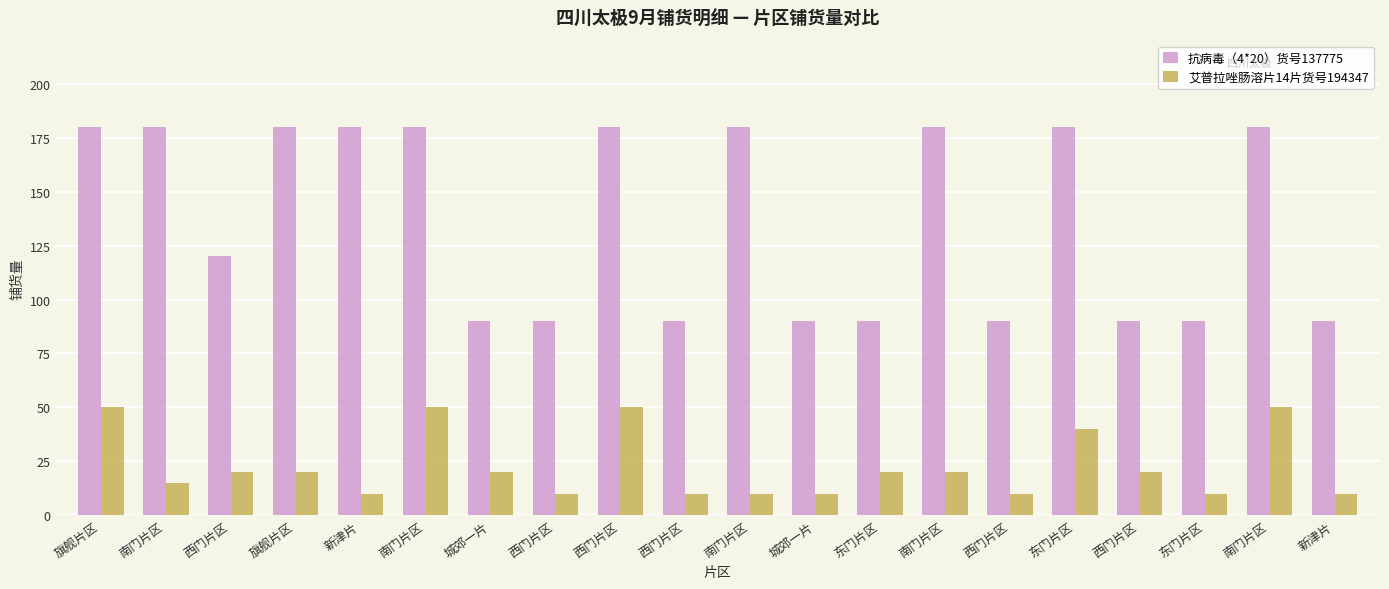

What are all the series names shown in the legend?

抗病毒（4*20）货号137775, 艾普拉唑肠溶片14片货号194347